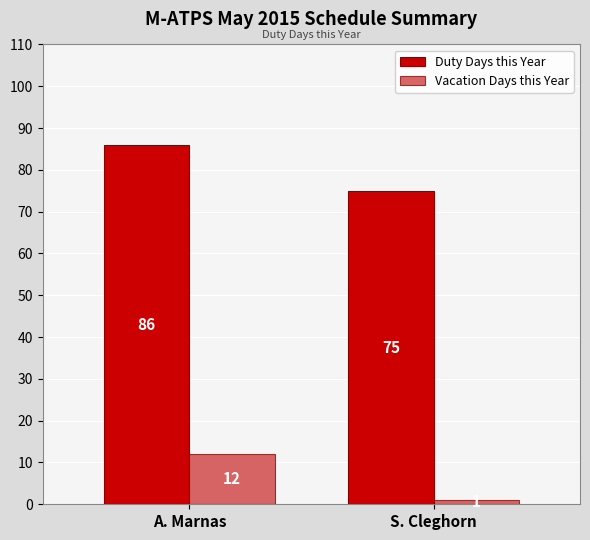

True or false: Vacation Days this Year has a value of 6 at A. Marnas.

False